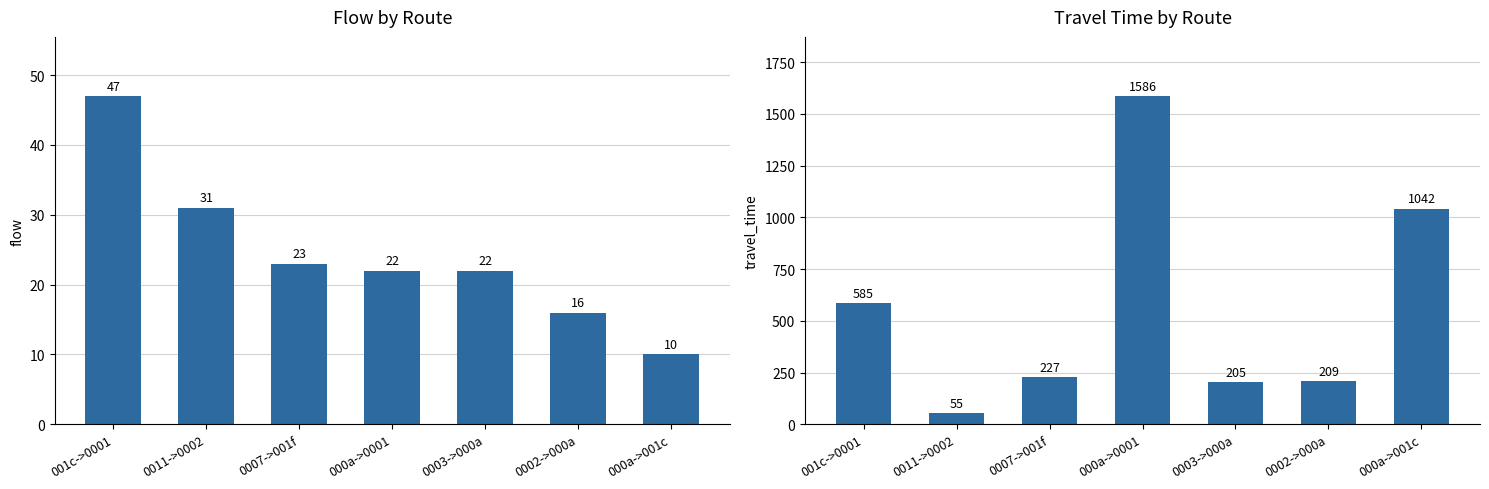

Count the number of categories in the chart.

7